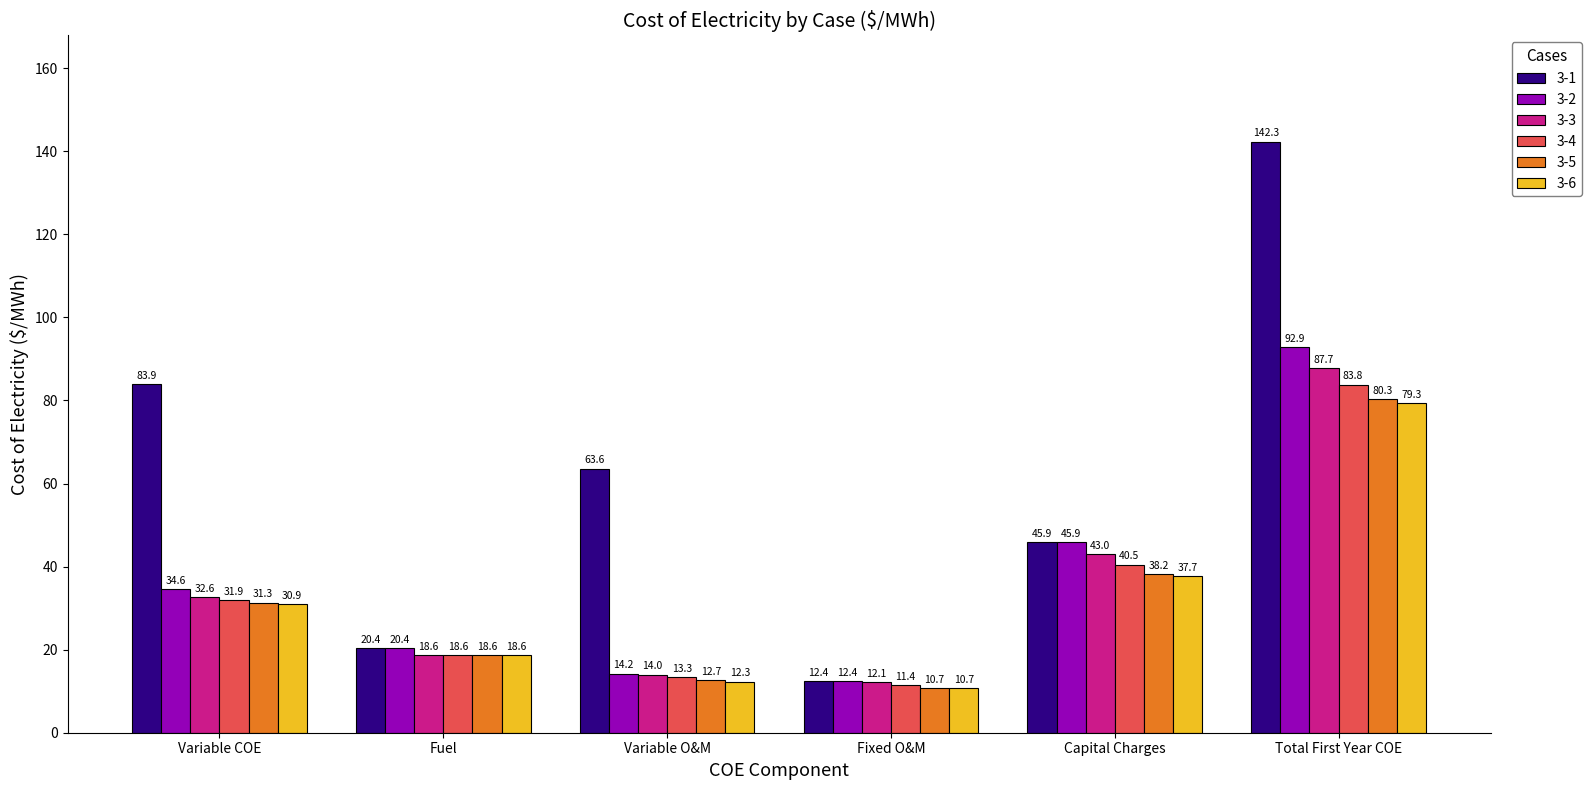

What is the label of the 5th bar from the right?

Fuel